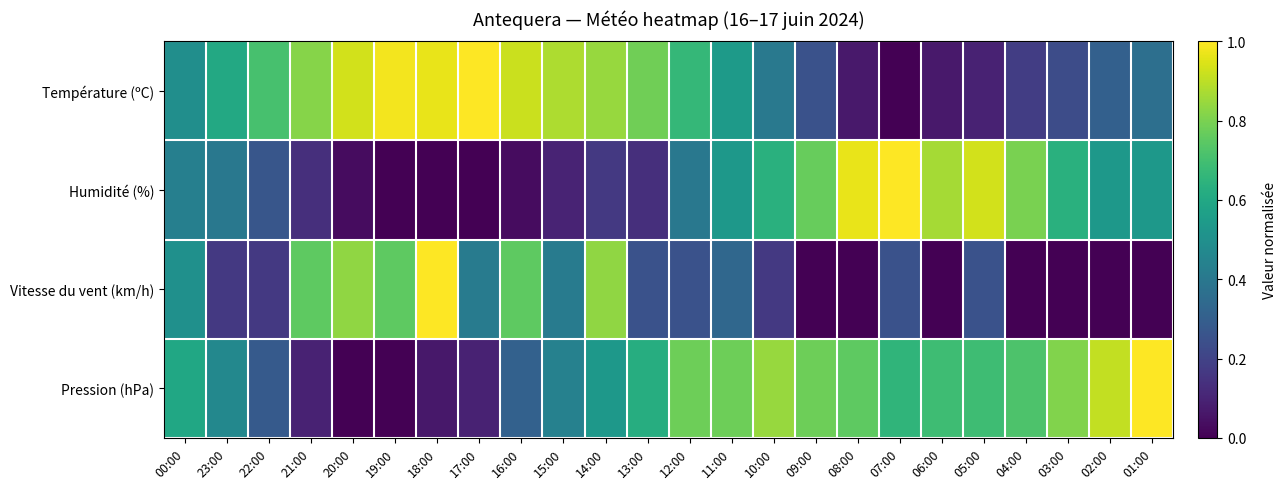

At how many categories does at least one series exceed 0?

24